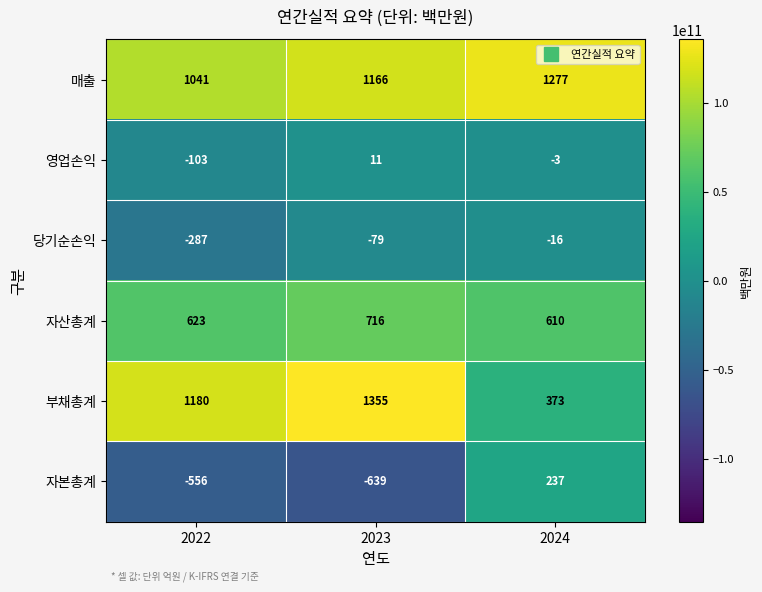

What is the minimum value shown in the chart?

-639